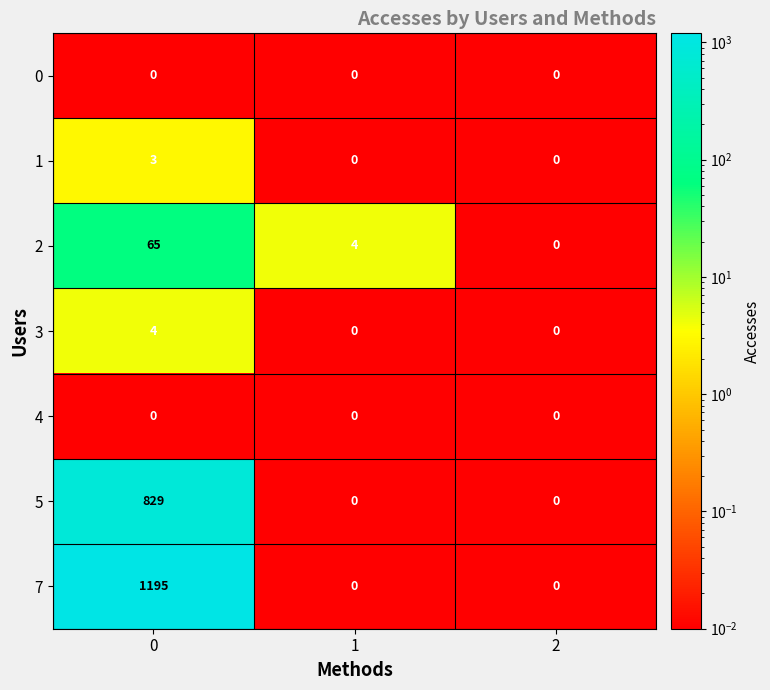

True or false: 0 has a value of 0 at 0.

True